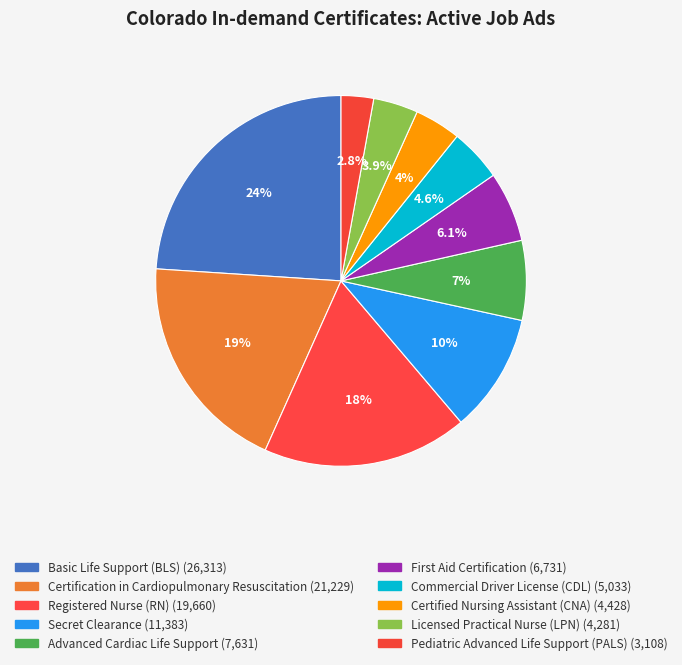

Which slice is the largest?

Basic Life Support (BLS)